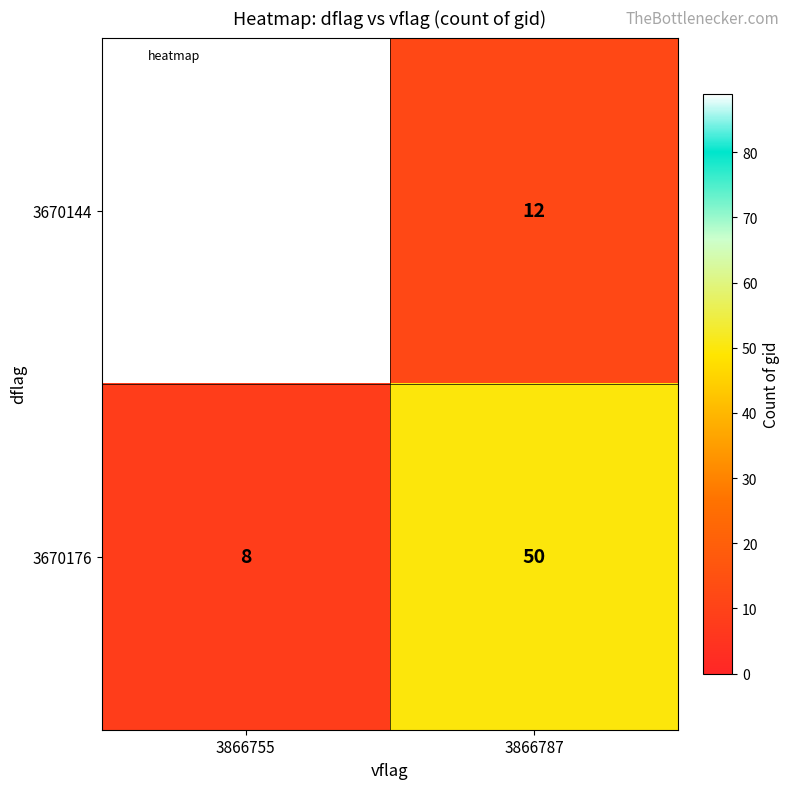

Rank the series by their average value, from highest to lowest.

3670144, 3670176